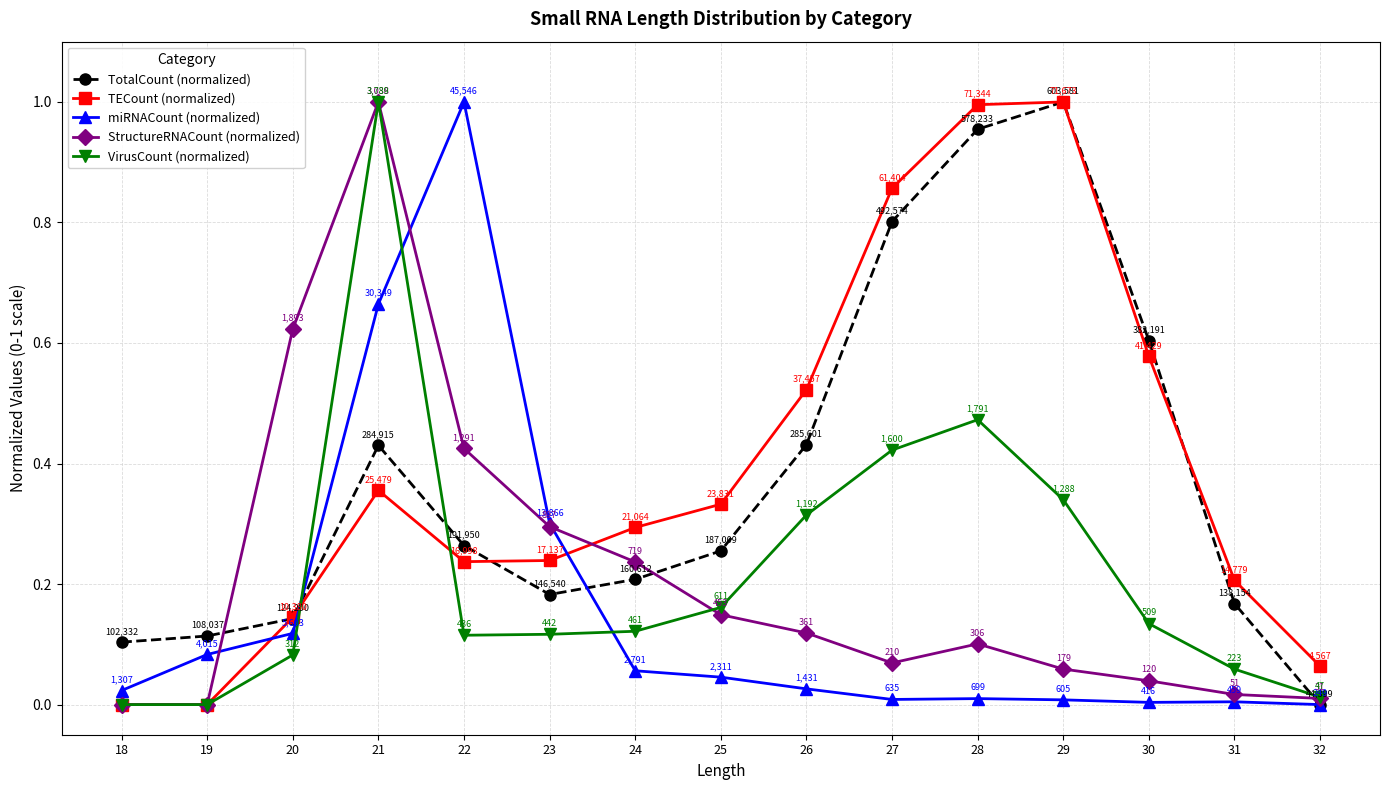

Which category has the lowest value in the miRNACount (normalized) series?

32